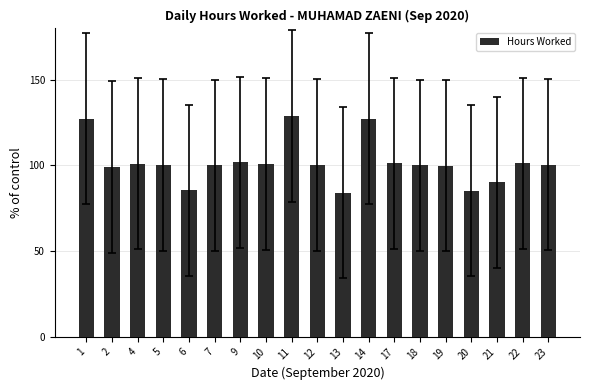

What is the sum of all values?

1934.7